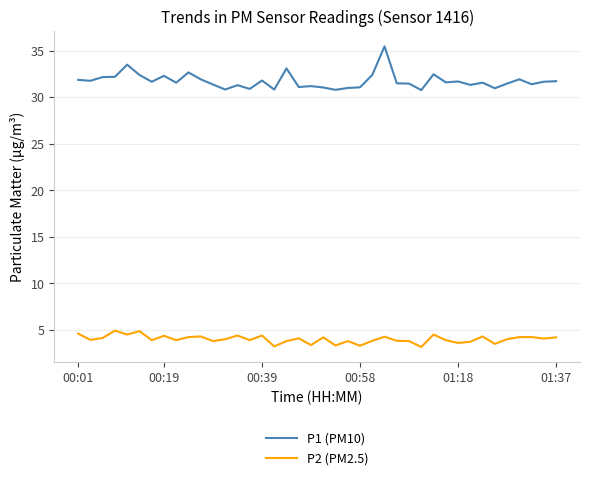

True or false: P1 (PM10) and P2 (PM2.5) intersect in this chart.

False